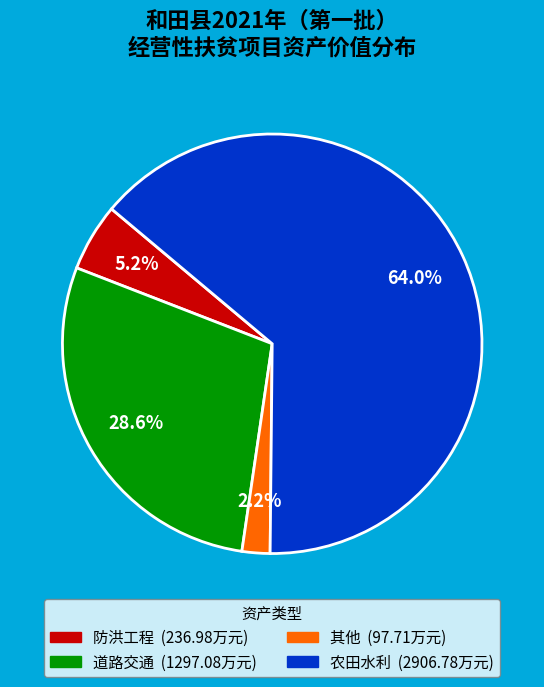

What percentage is NOT represented by 农田水利?

36.0%